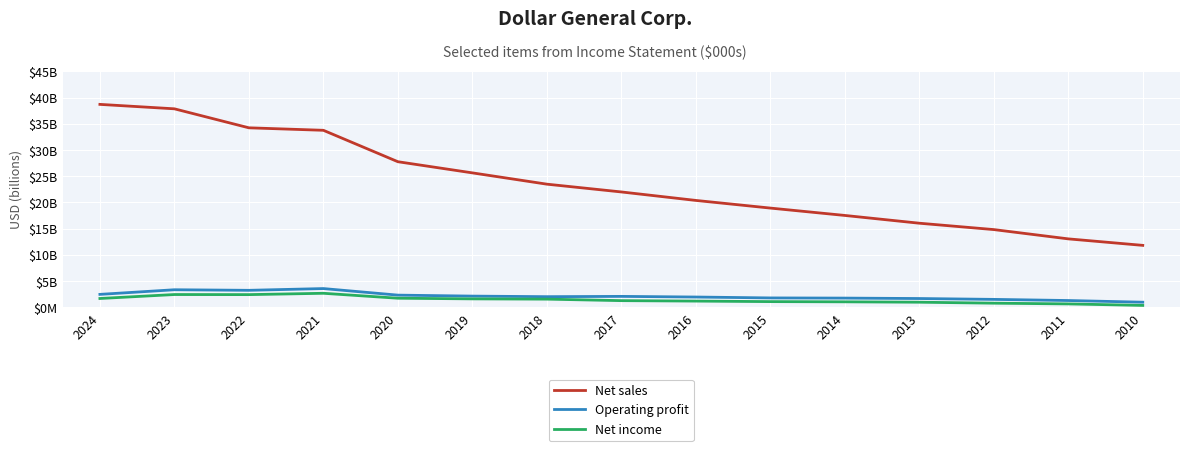

True or false: Net sales and Net income intersect in this chart.

False